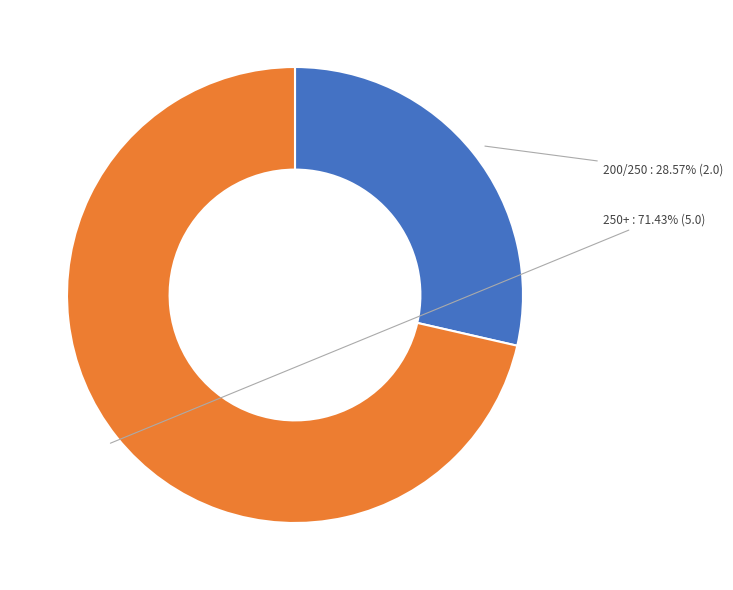

Does any single category account for the majority?

Yes